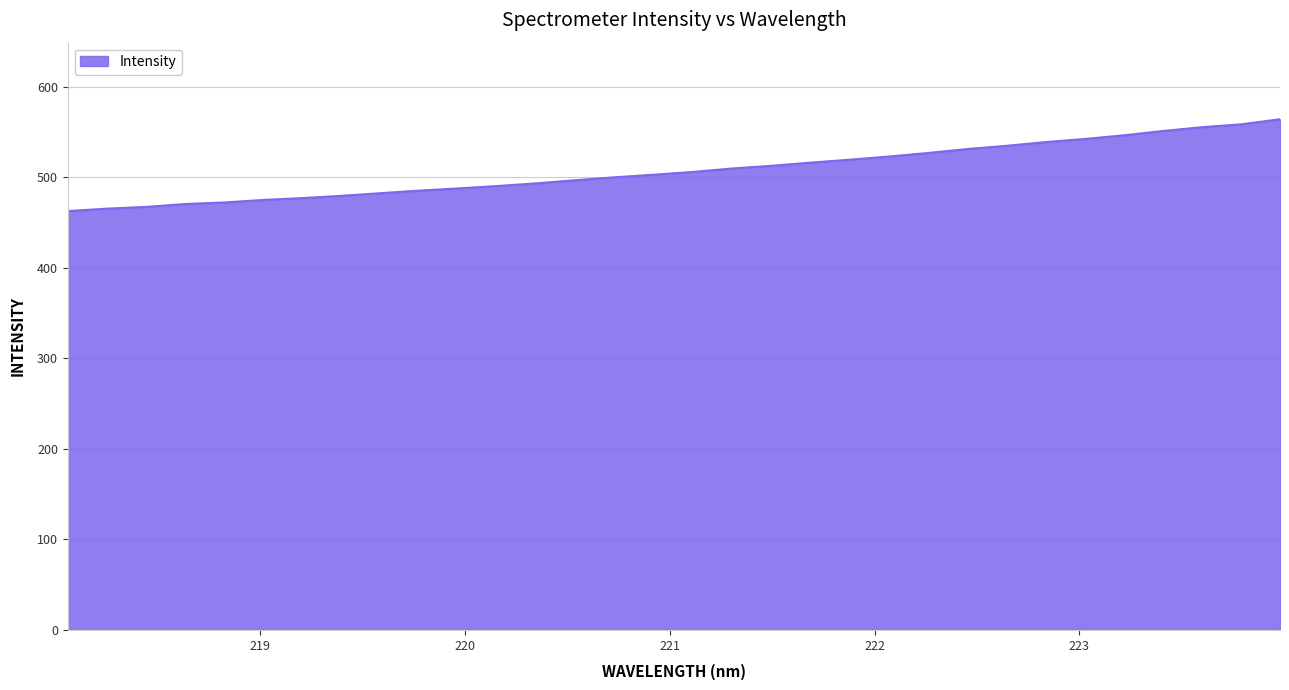

What is the greatest value displayed?

564.3